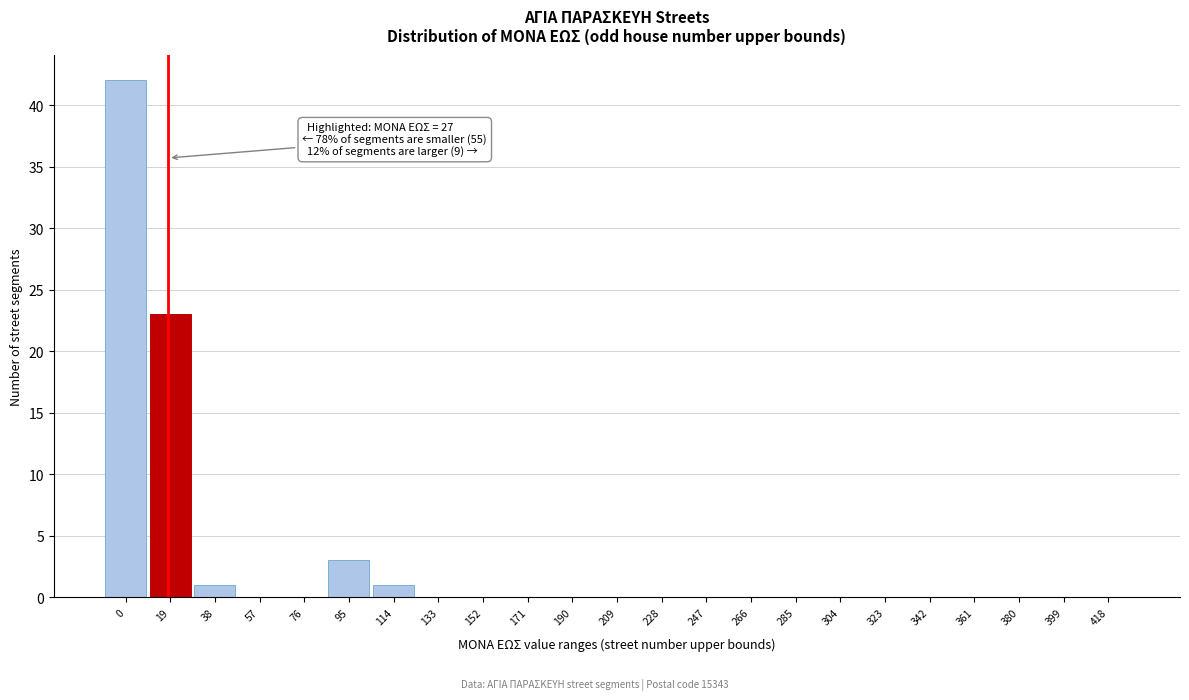

Reading right to left, what are all the values shown in this chart?

418=0	399=0	380=0	361=0	342=0	323=0	304=0	285=0	266=0	247=0	228=0	209=0	190=0	171=0	152=0	133=0	114=1	95=3	76=0	57=0	38=1	19=23	0=42